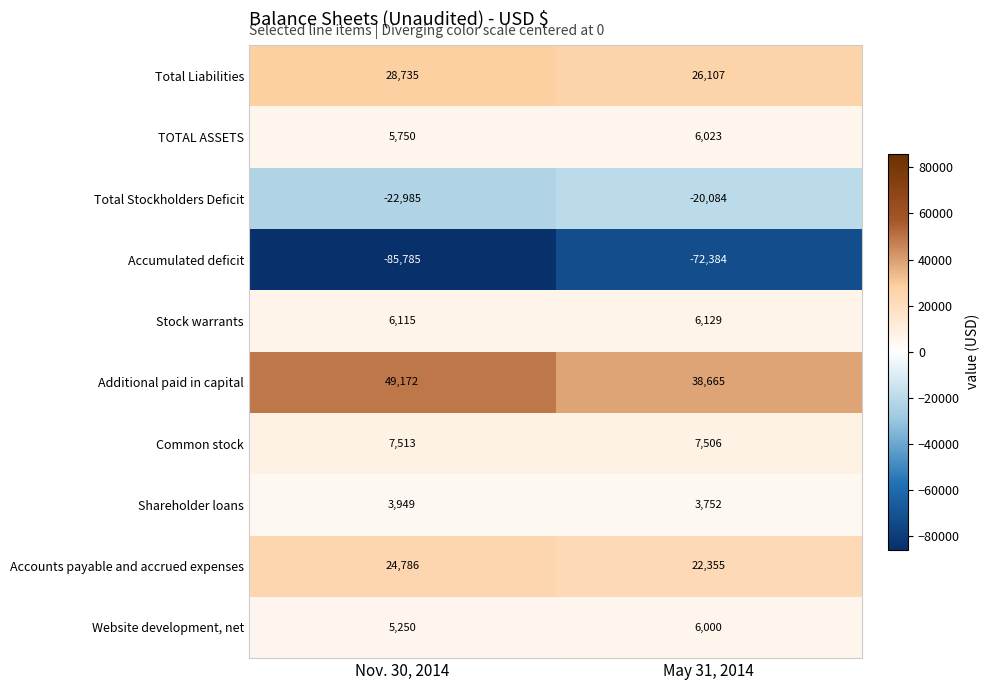

The value of Accounts payable and accrued expenses at May 31, 2014 is 7063. True or false?

False